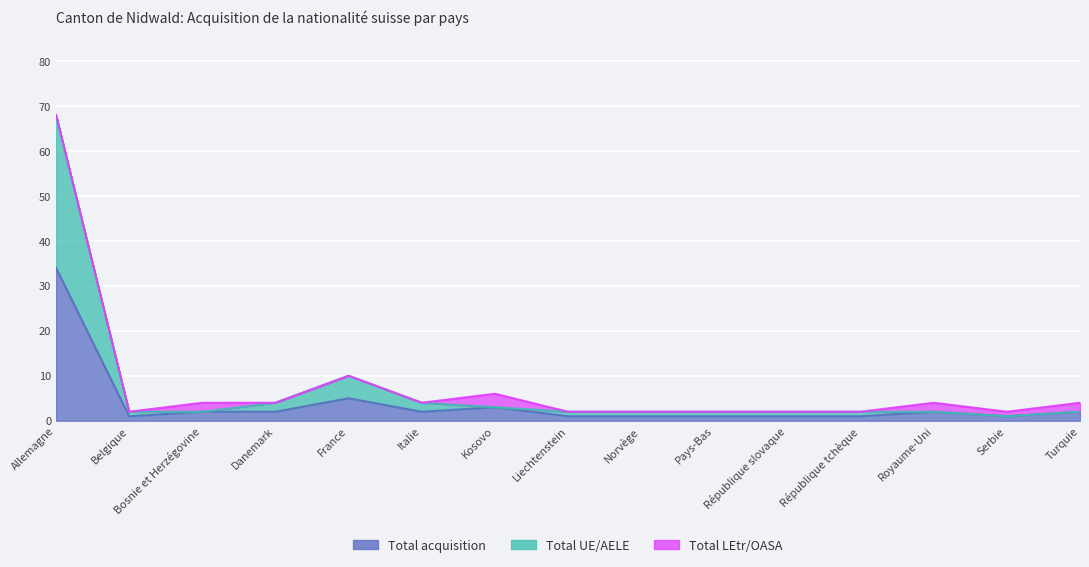

At which category is the sum across all series the highest?

Allemagne